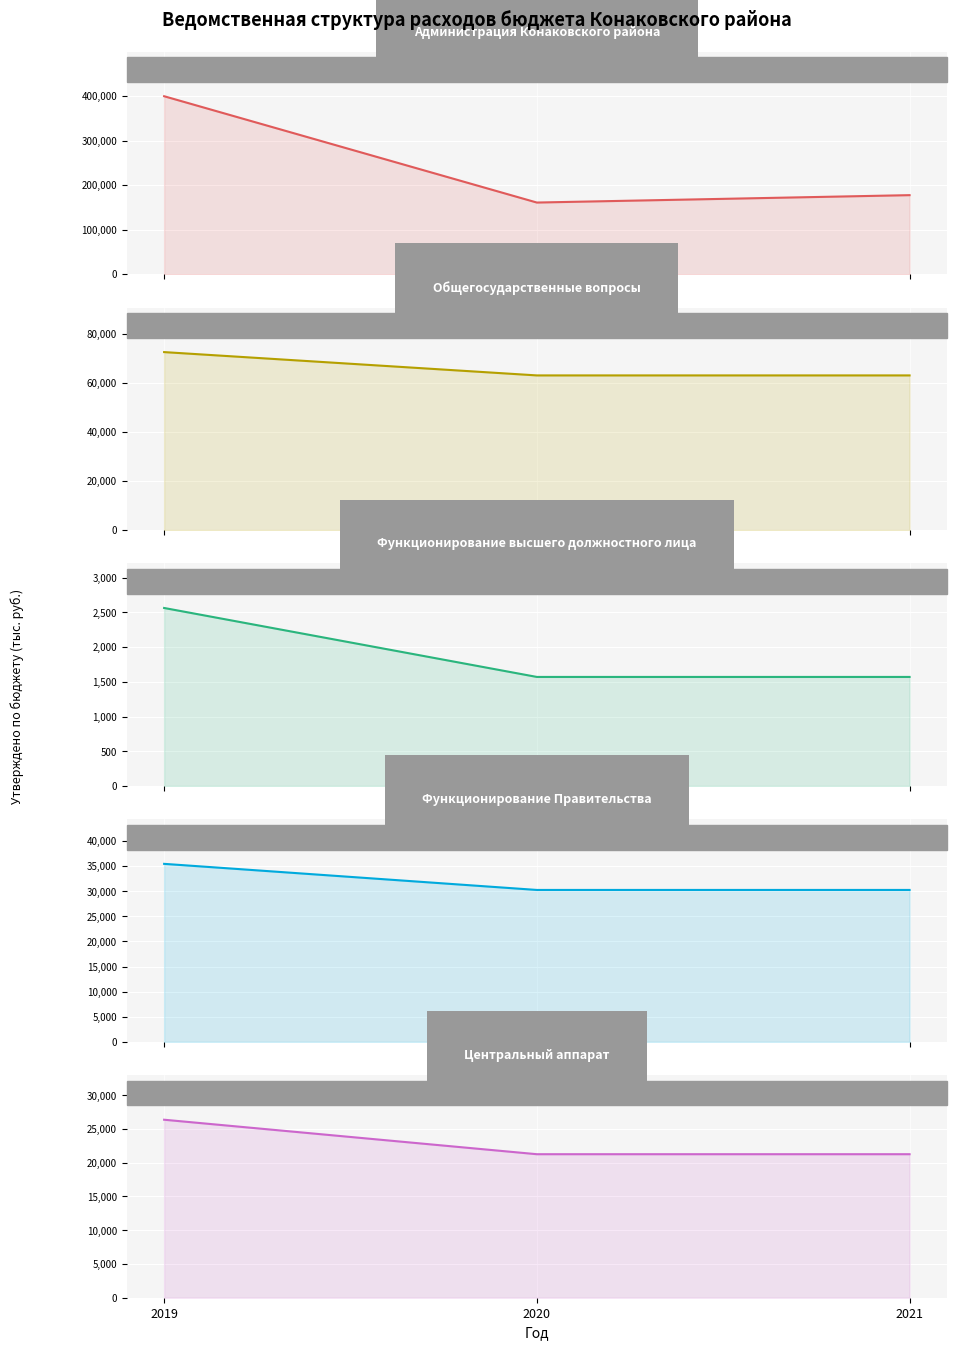

Which series has the widest spread of values?

Администрация Конаковского района